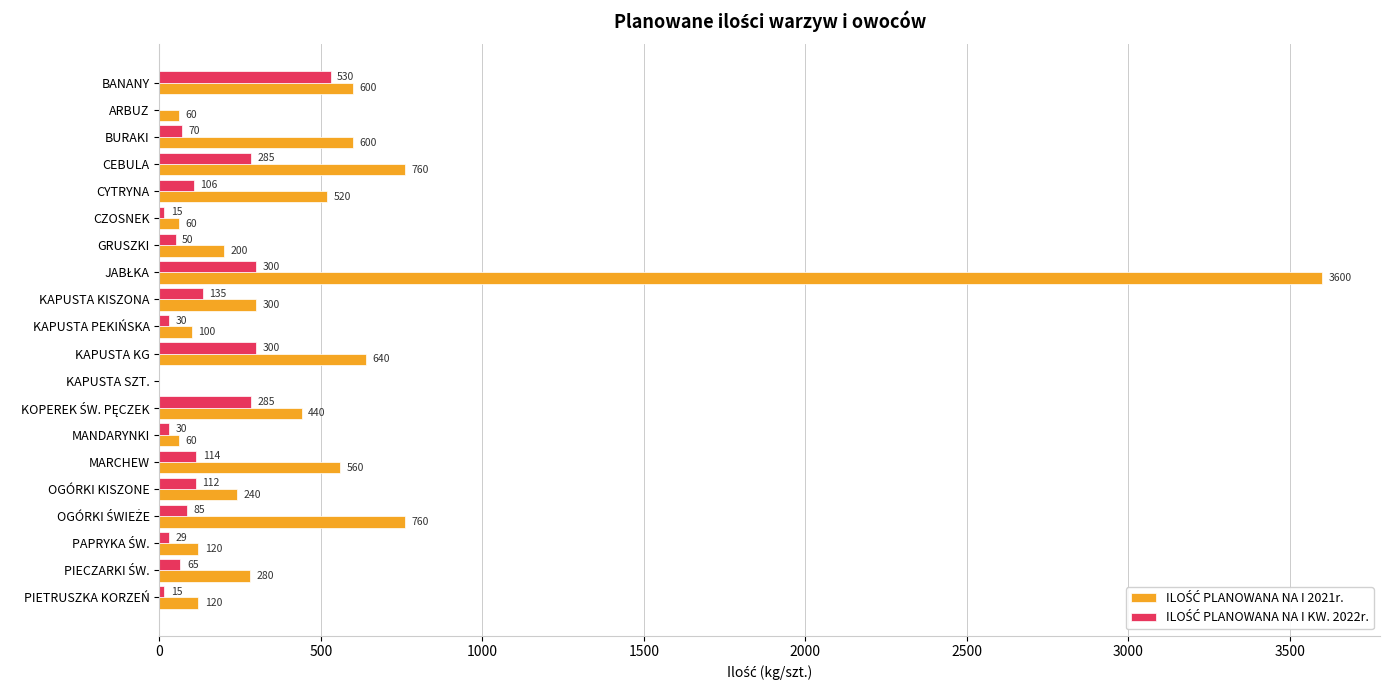

What is the total value across all series at MARCHEW?

674